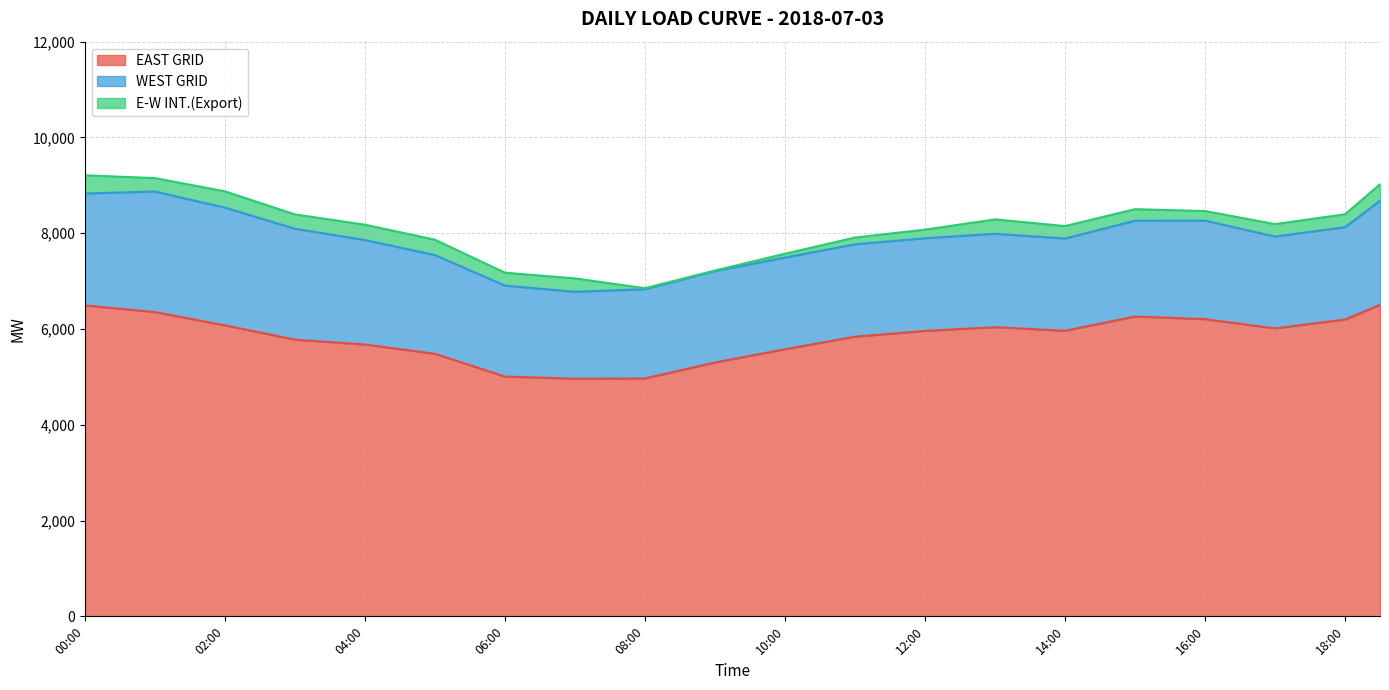

How many series are shown in this chart?

3